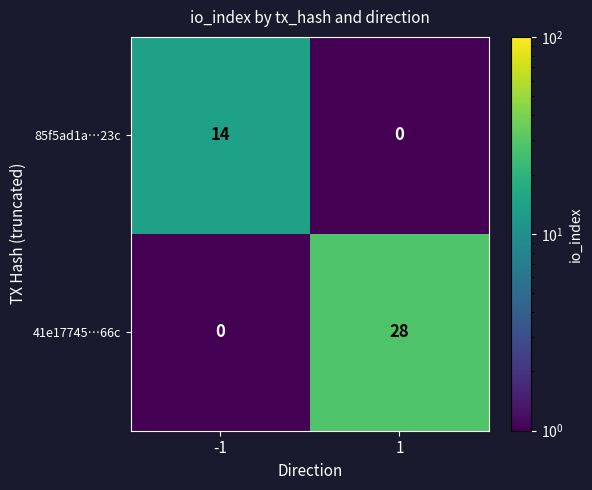

What is the approximate value of 41e17745…66c at 1, to the nearest 10?

30